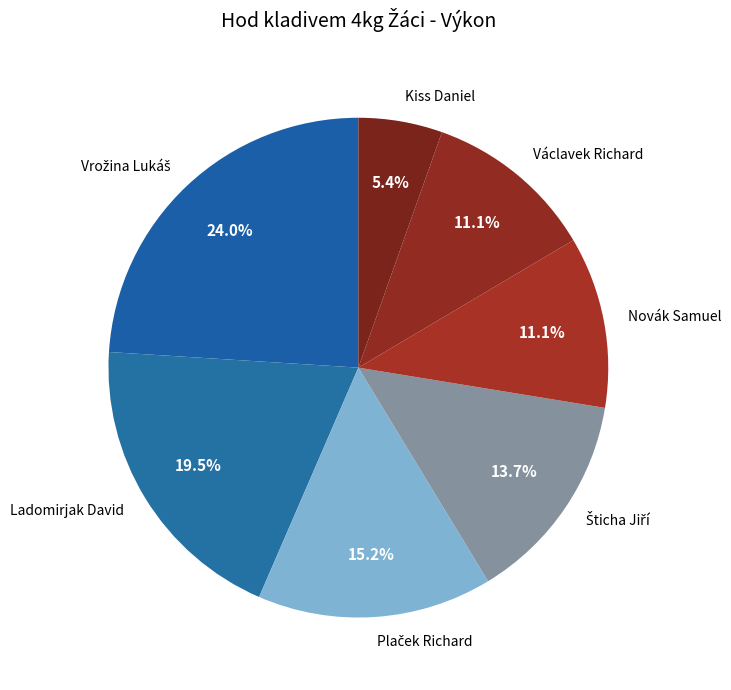

Which category has the smallest portion of the pie?

Kiss Daniel